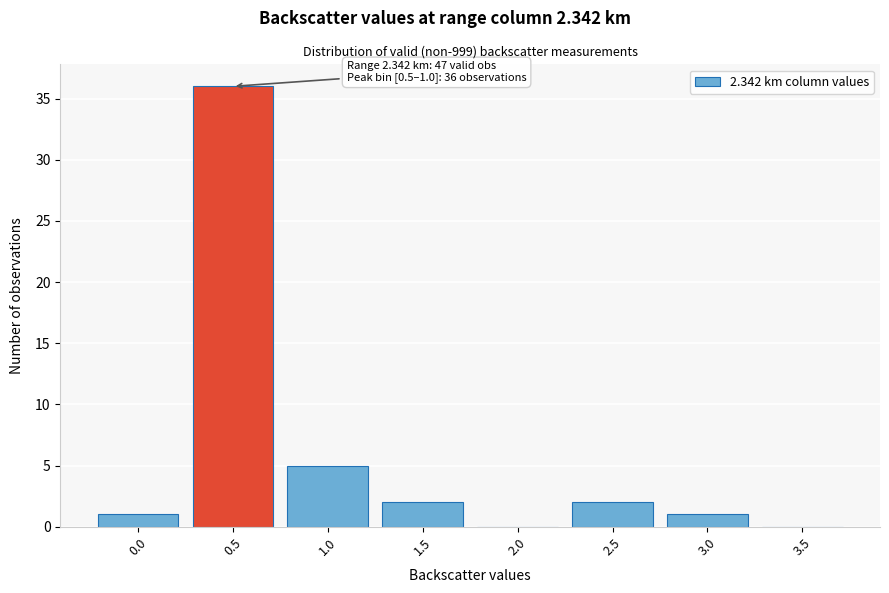

Reading left to right, extract all data points from this chart.

0.0=1	0.5=36	1.0=5	1.5=2	2.0=0	2.5=2	3.0=1	3.5=0